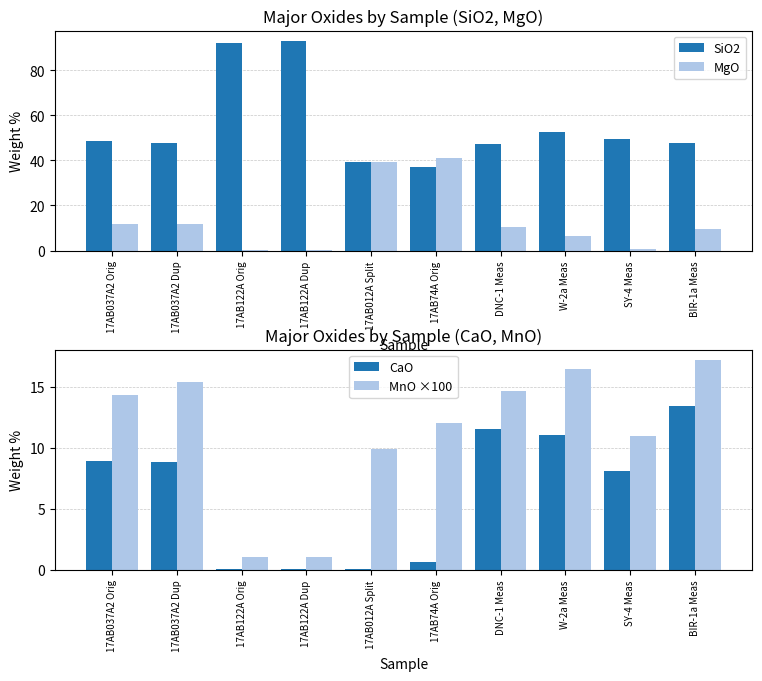

What is the total value across all series at 17AB012A Split?

88.6